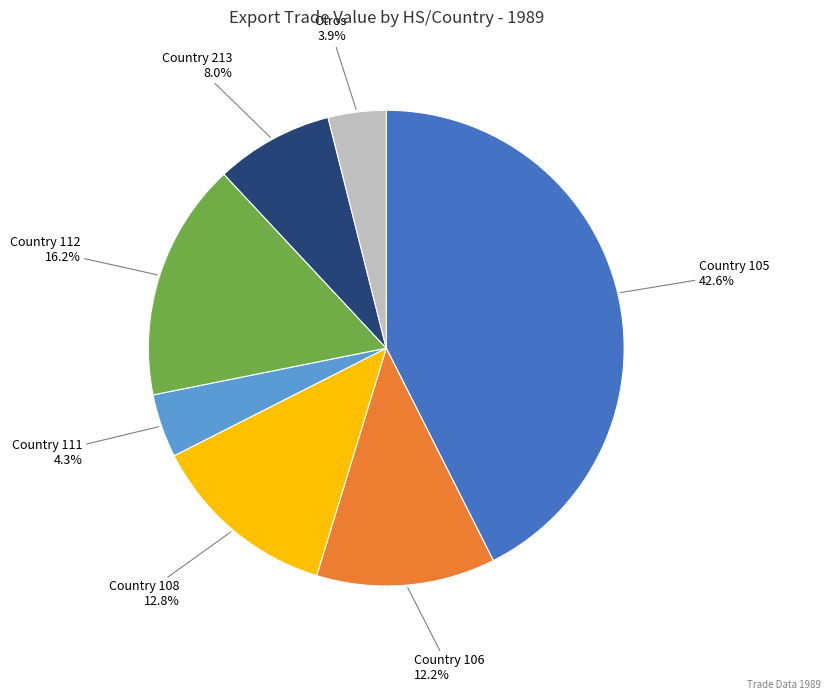

Is there a majority slice in this chart?

No